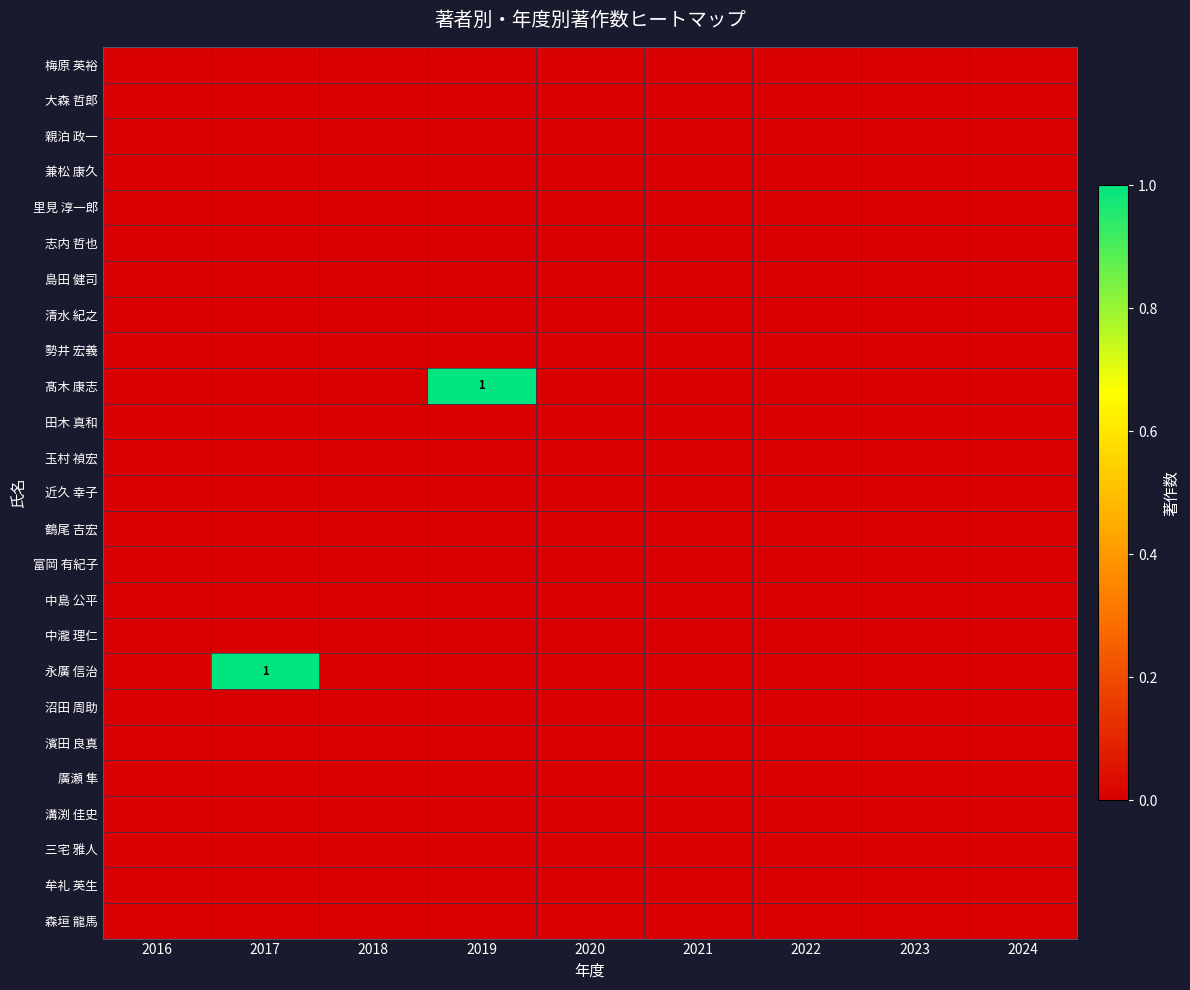

The 牟礼 英生 series shows 0 at 2024. True or false?

True